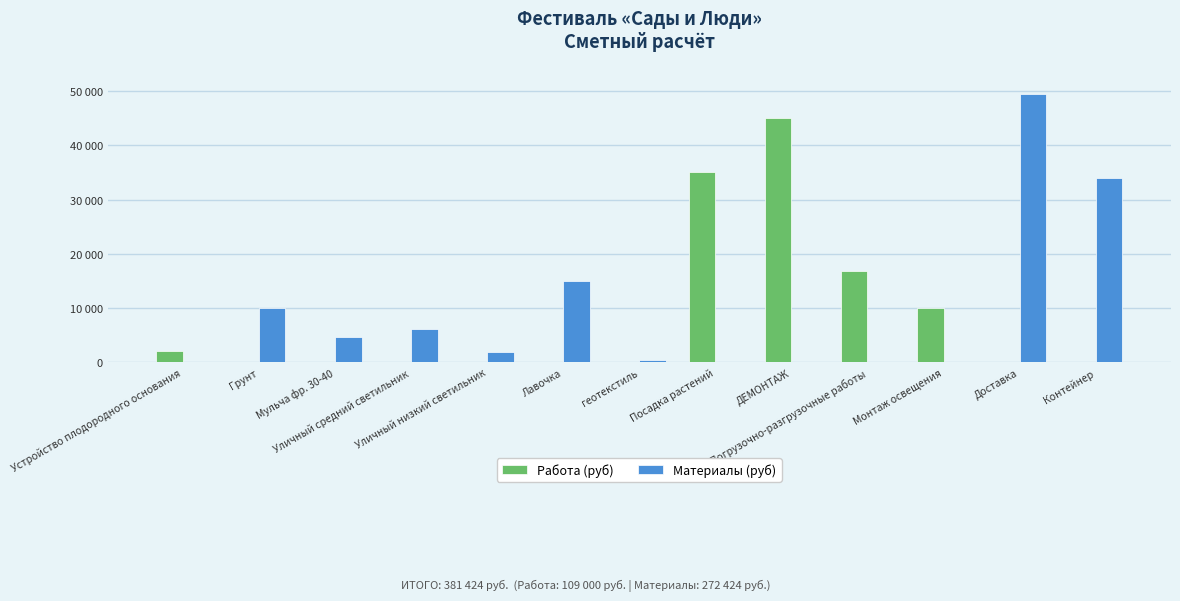

Reading left to right, extract all data points from this chart.

Работа (руб): Устройство плодородного основания=2200	Грунт=0	Мульча фр. 30-40=0	Уличный средний светильник=0	Уличный низкий светильник=0	Лавочка=0	геотекстиль=0	Посадка растений=35000	ДЕМОНТАЖ=45000	Погрузочно-разгрузочные работы=16800	Монтаж освещения=10000	Доставка=0	Контейнер=0
Материалы (руб): Устройство плодородного основания=0	Грунт=10000	Мульча фр. 30-40=4650	Уличный средний светильник=6160	Уличный низкий светильник=1989	Лавочка=15000	геотекстиль=435	Посадка растений=0	ДЕМОНТАЖ=0	Погрузочно-разгрузочные работы=0	Монтаж освещения=0	Доставка=49500	Контейнер=34000